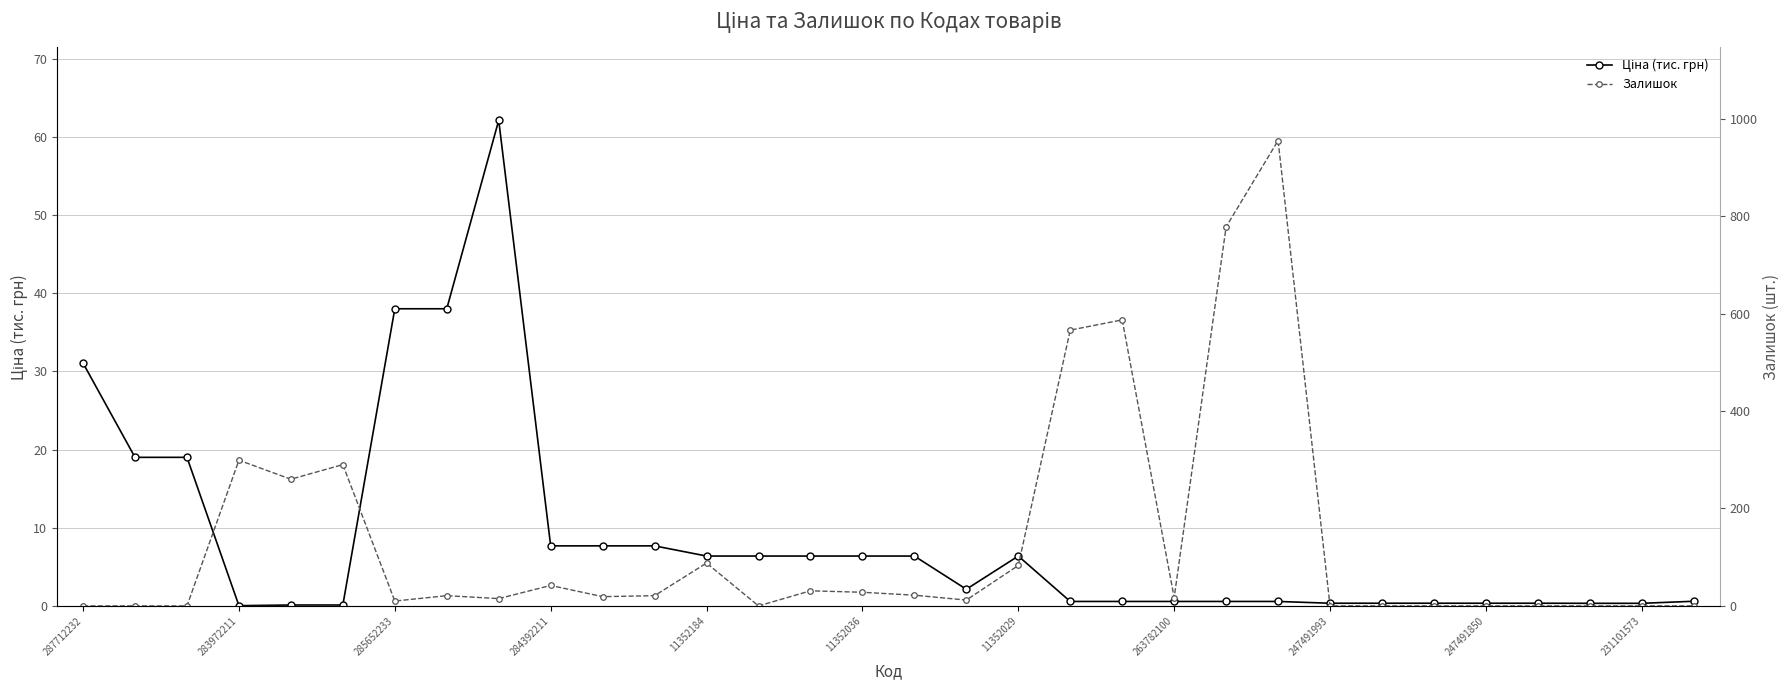

At how many categories does at least one series exceed 339?

4